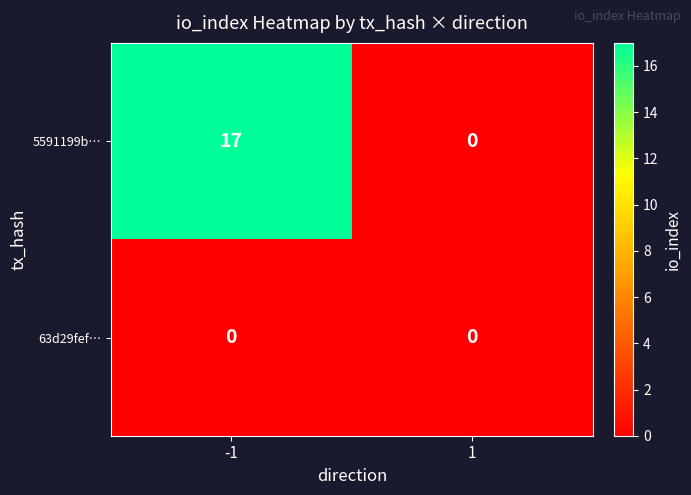

Which series has the largest total across all categories?

5591199b…